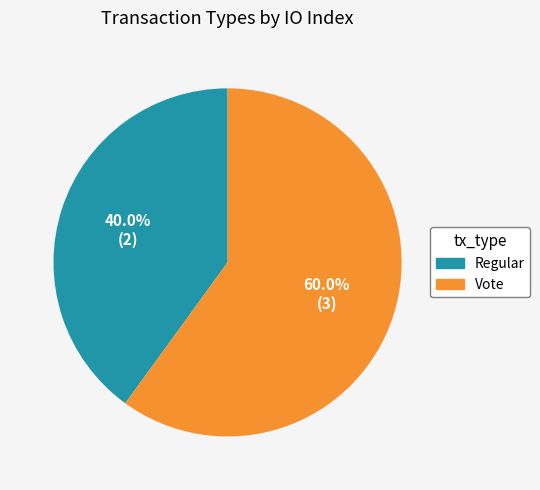

To the nearest percent, what portion does Vote represent?

60%